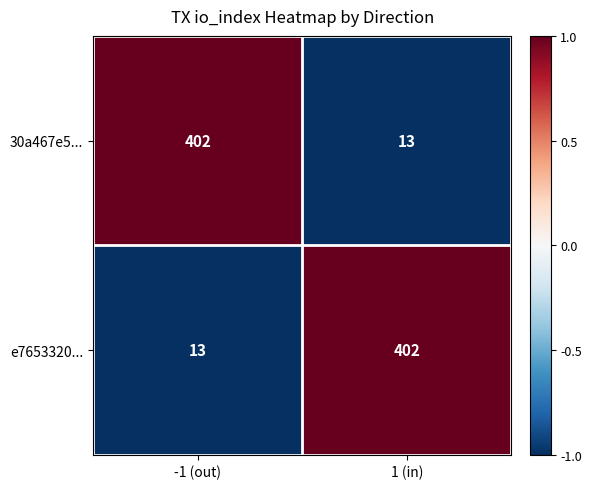

Count the number of categories in the chart.

2